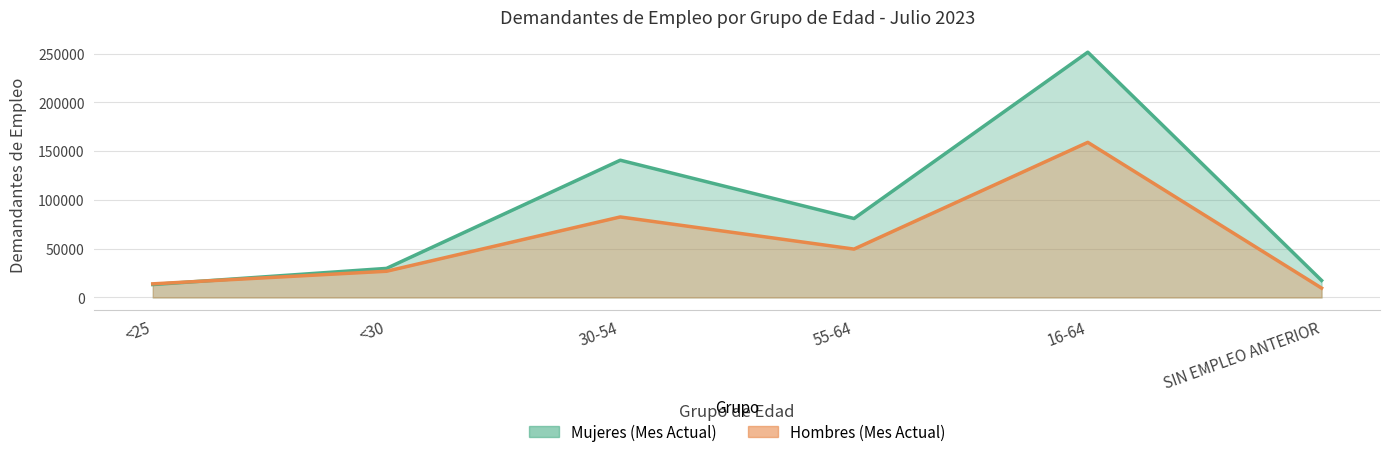

How many lines are shown in the chart?

2